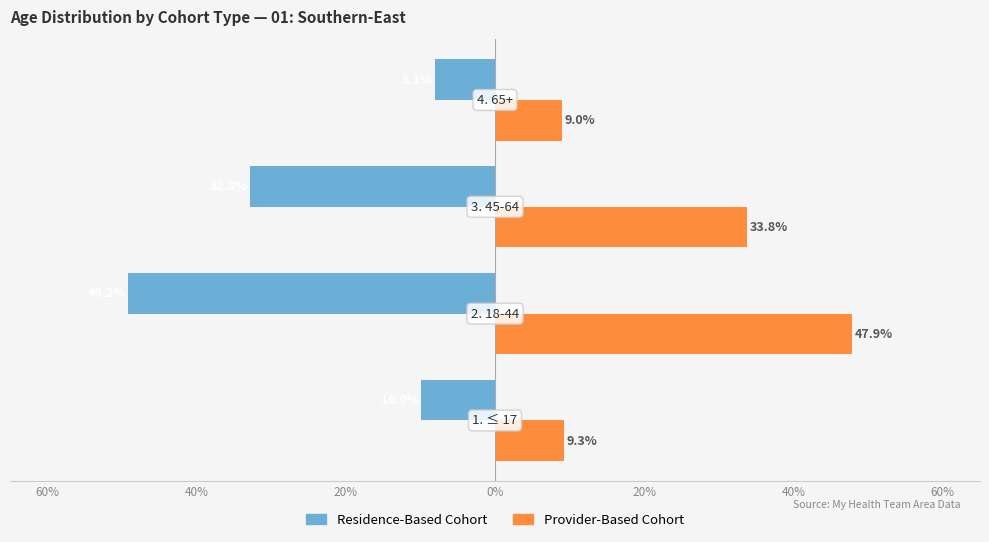

What are all the series names shown in the legend?

Residence-Based Cohort, Provider-Based Cohort